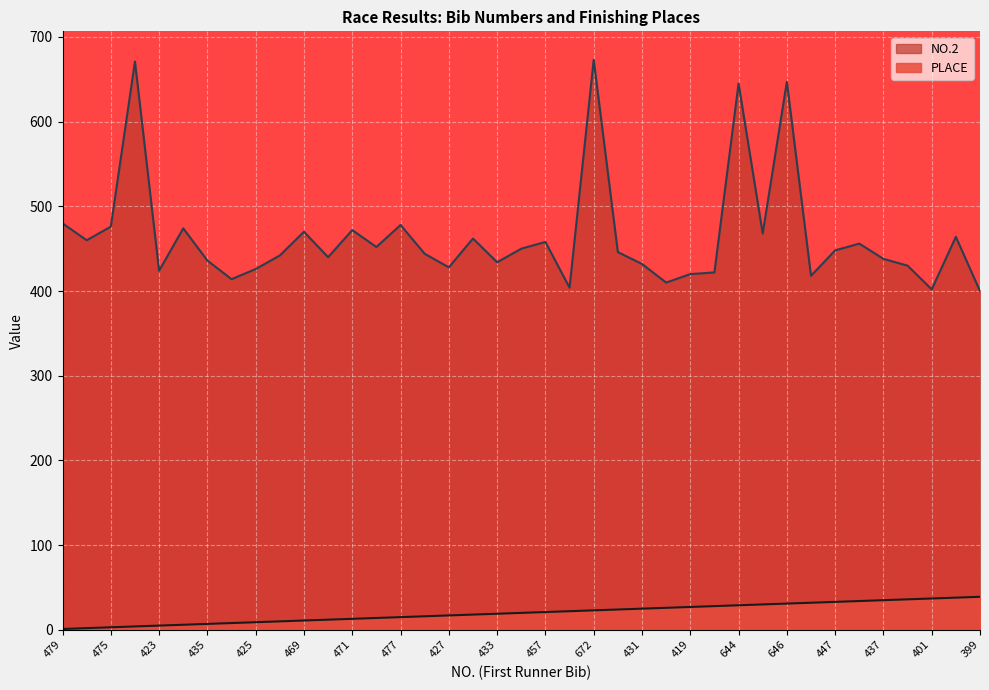

The PLACE series shows 3 at 469. True or false?

False